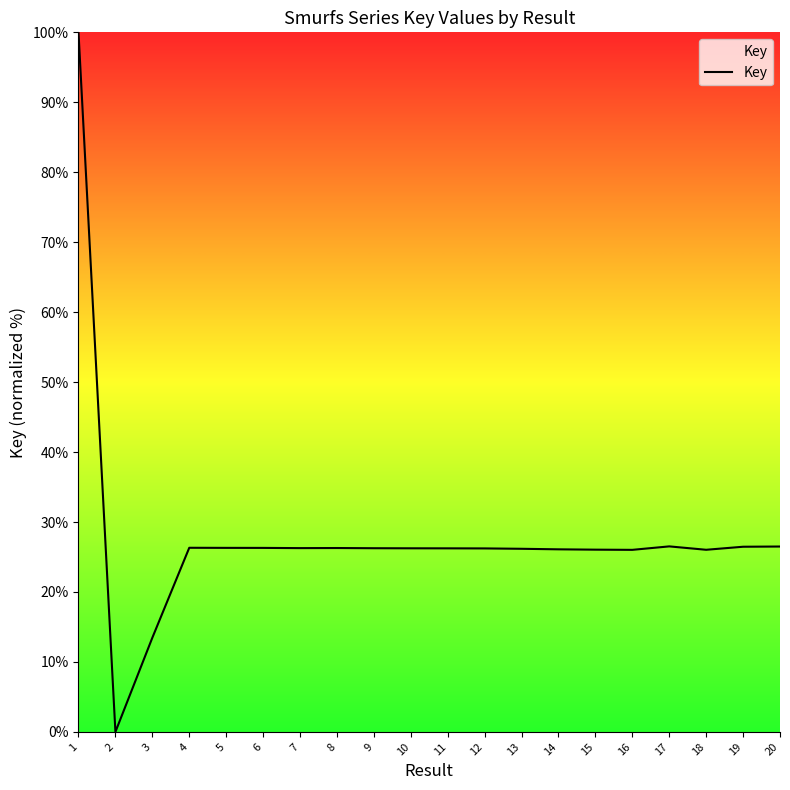

At which category does the data reach its first local valley?

2